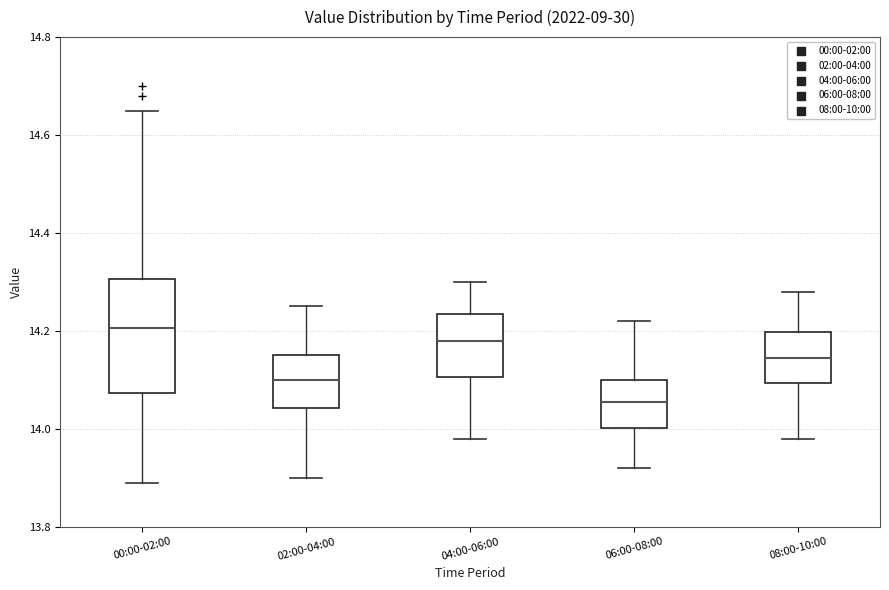

Reading left to right, transcribe this box plot: for each box, give where its median line is, the range the box spans, and where its two whiskers end, as read against the y-axis. The values are not printed on the chart, so give them approximately, as read against the axis.

00:00-02:00: median 14.20, box 14.08 to 14.30, whiskers 13.90 to 14.66
02:00-04:00: median 14.10, box 14.04 to 14.16, whiskers 13.90 to 14.26
04:00-06:00: median 14.18, box 14.10 to 14.24, whiskers 13.98 to 14.30
06:00-08:00: median 14.06, box 14.00 to 14.10, whiskers 13.92 to 14.22
08:00-10:00: median 14.14, box 14.10 to 14.20, whiskers 13.98 to 14.28